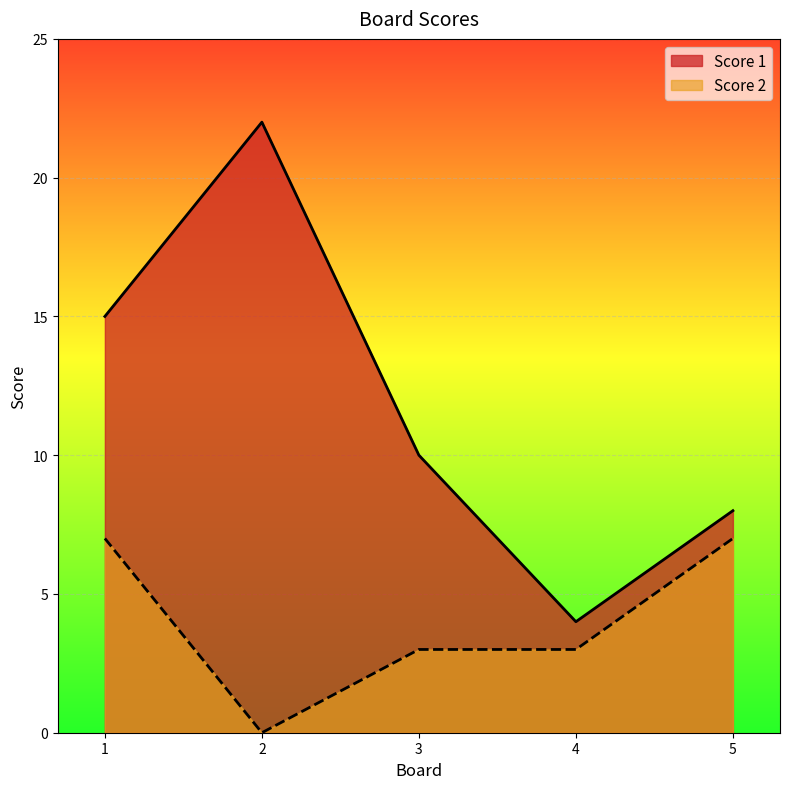

What is the difference between the highest and lowest values at 2?

22